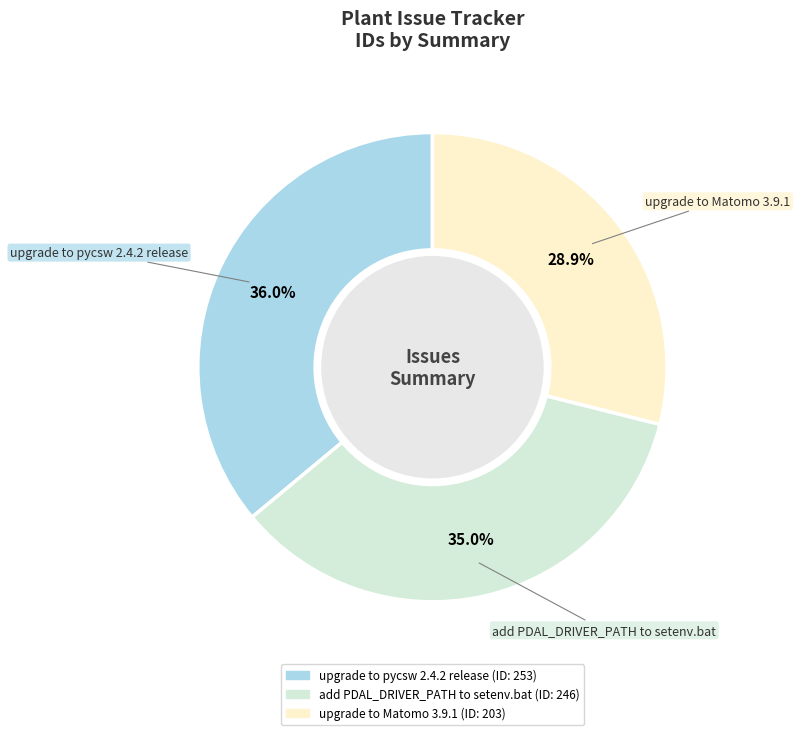

Approximately how many times larger is the value at upgrade to Matomo 3.9.1 compared to add PDAL_DRIVER_PATH to setenv.bat?

0.8